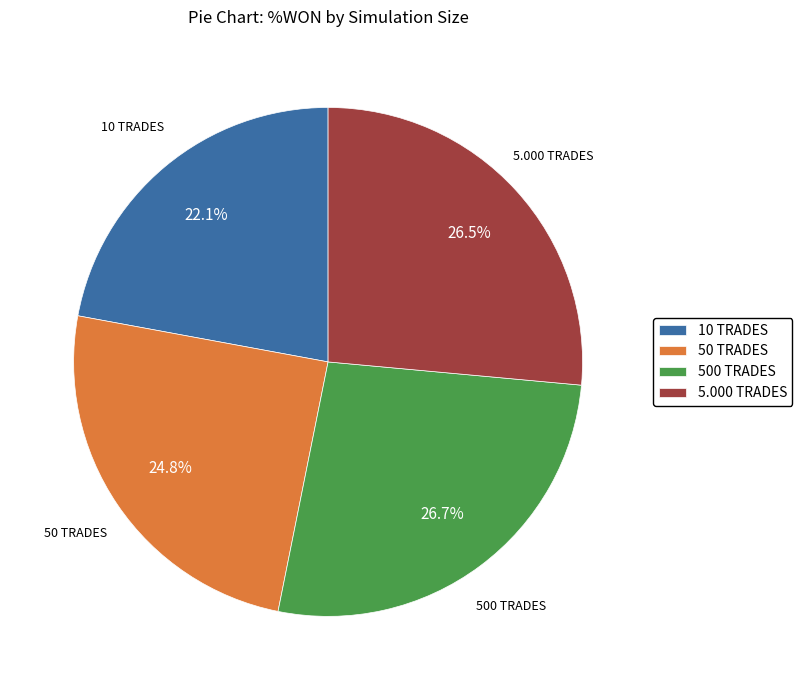

Approximately how many times larger is the value at 50 TRADES compared to 5.000 TRADES?

0.9